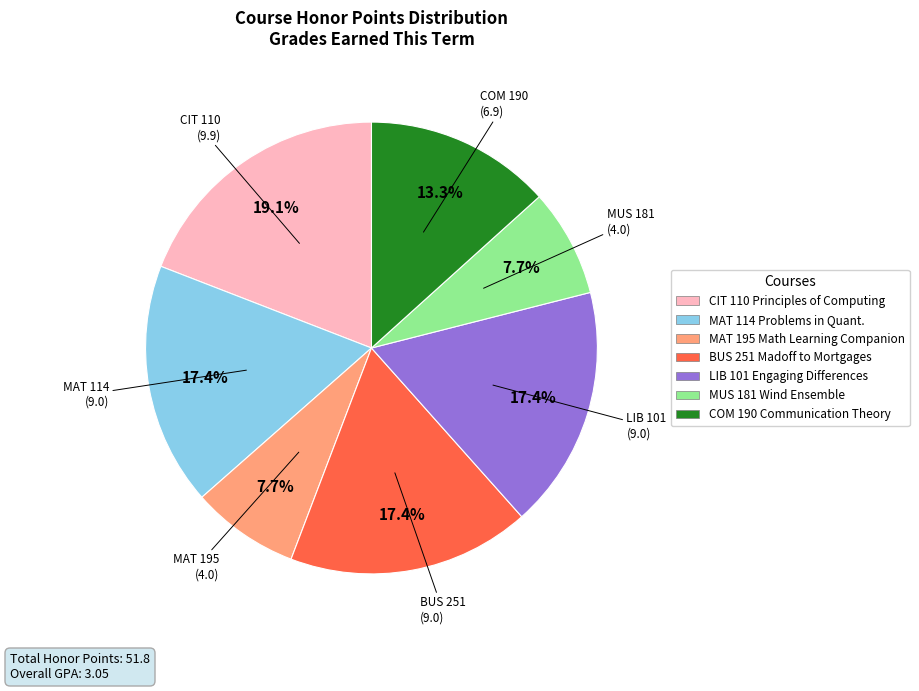

Approximately how many times larger is the value at LIB 101 Engaging Differences compared to BUS 251 Madoff to Mortgages?

1.0